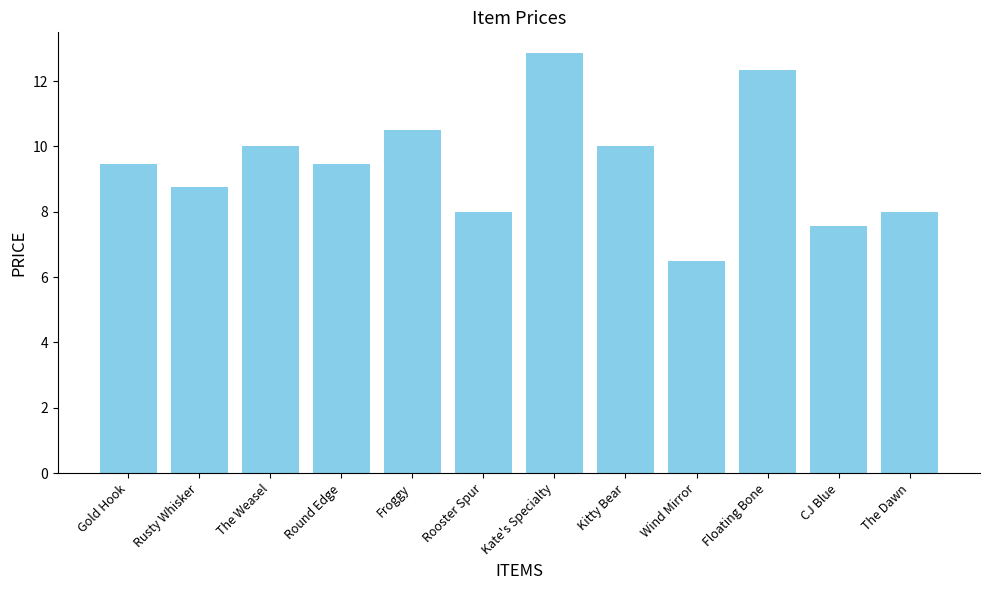

Approximately how many times larger is the value at Froggy compared to Kate's Specialty?

0.8